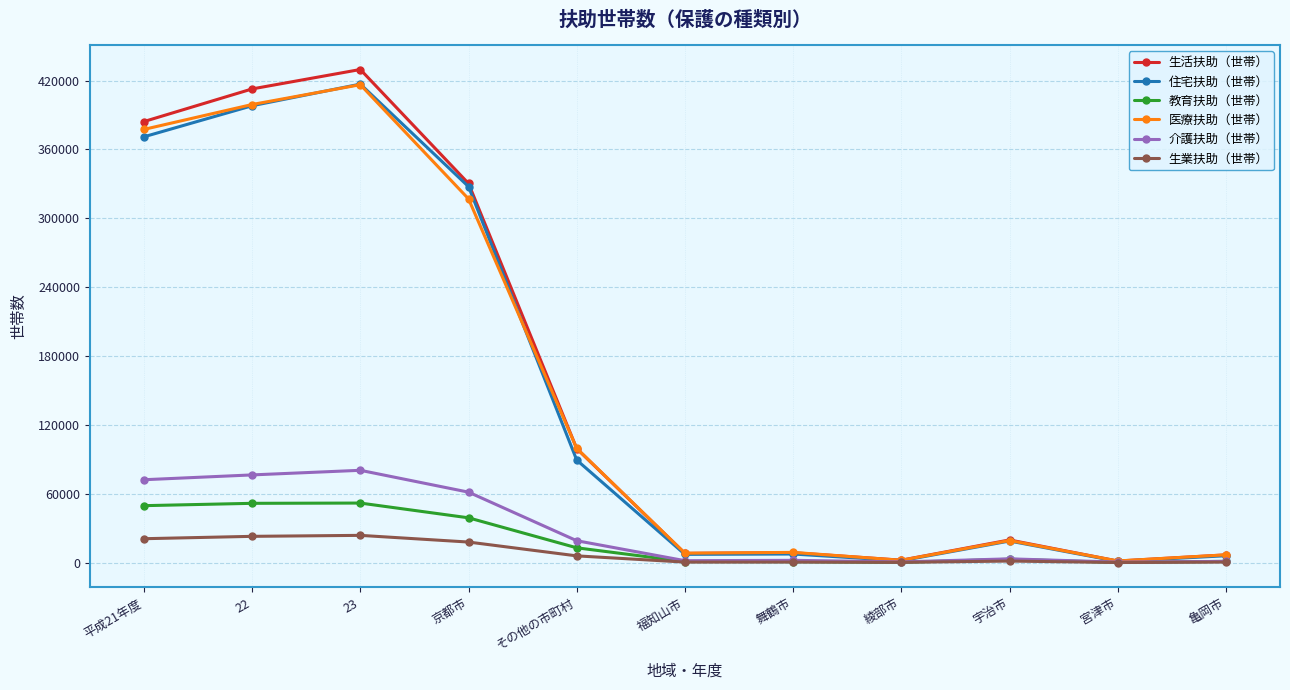

Which series has the largest range (max minus min)?

生活扶助（世帯）